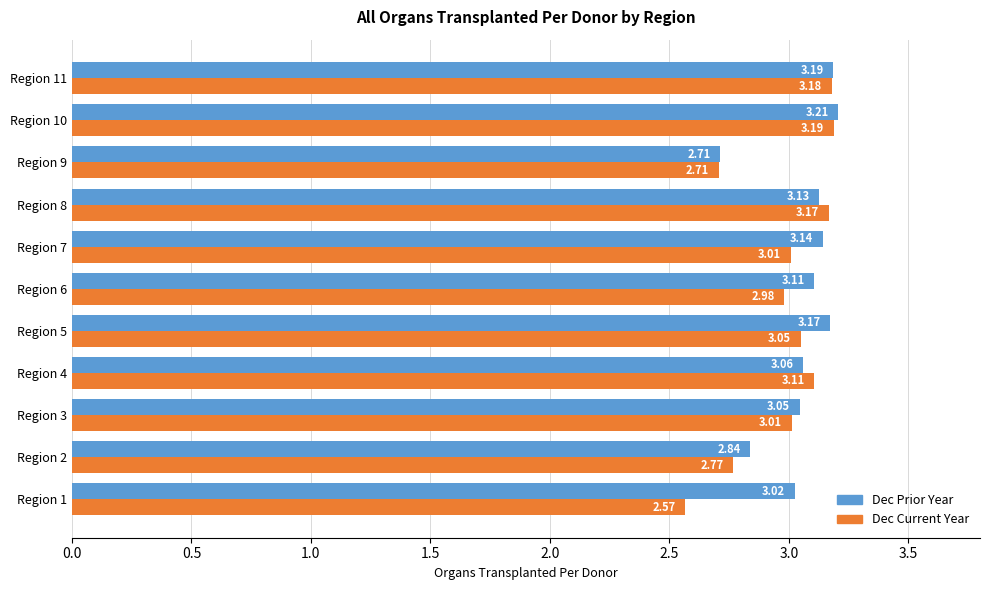

How many series are shown in this chart?

2